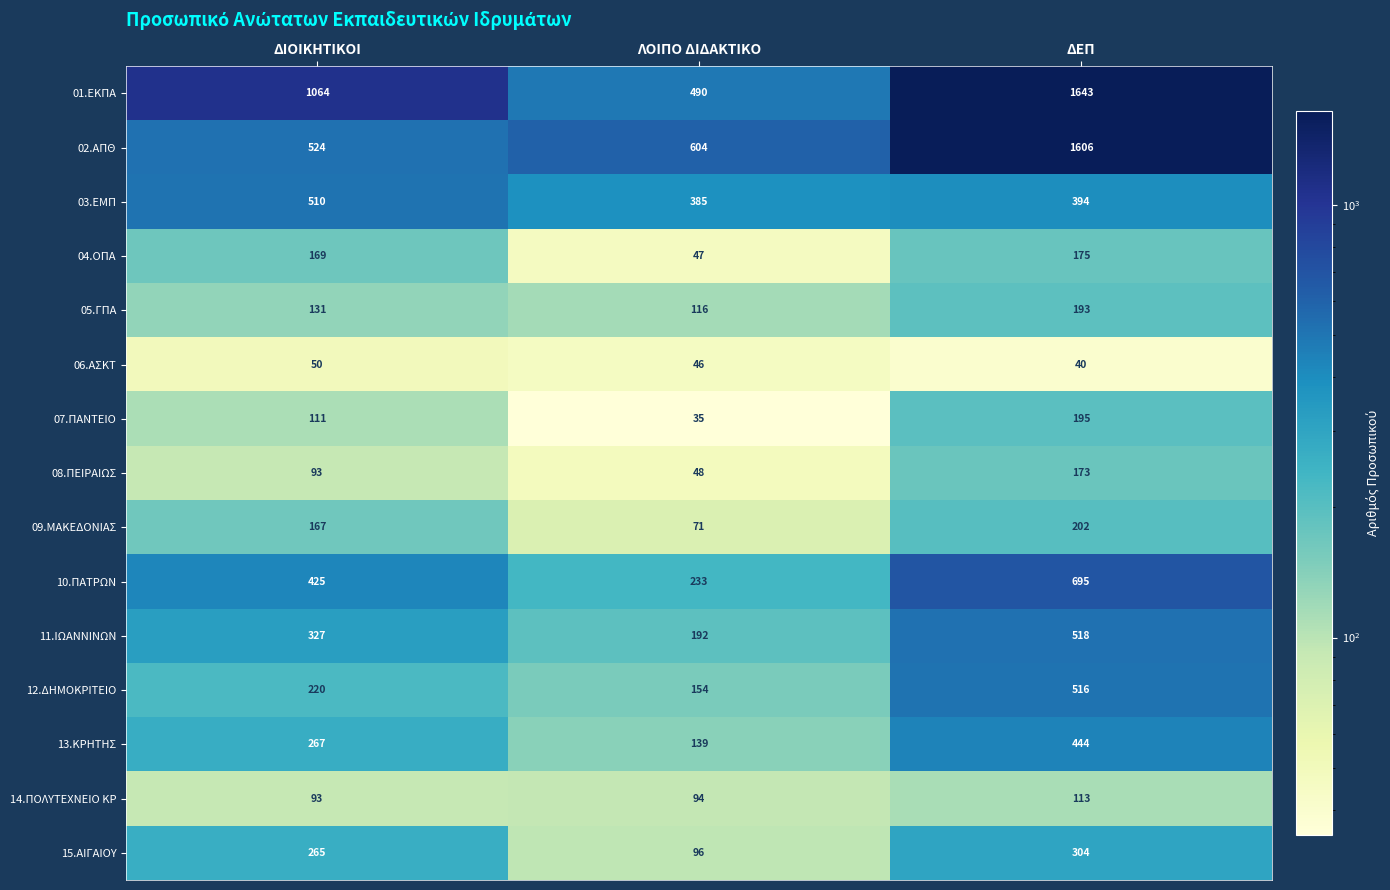

What is the sum of the 02.ΑΠΘ values at ΛΟΙΠΟ ΔΙΔΑΚΤΙΚΟ and ΔΕΠ?

2210